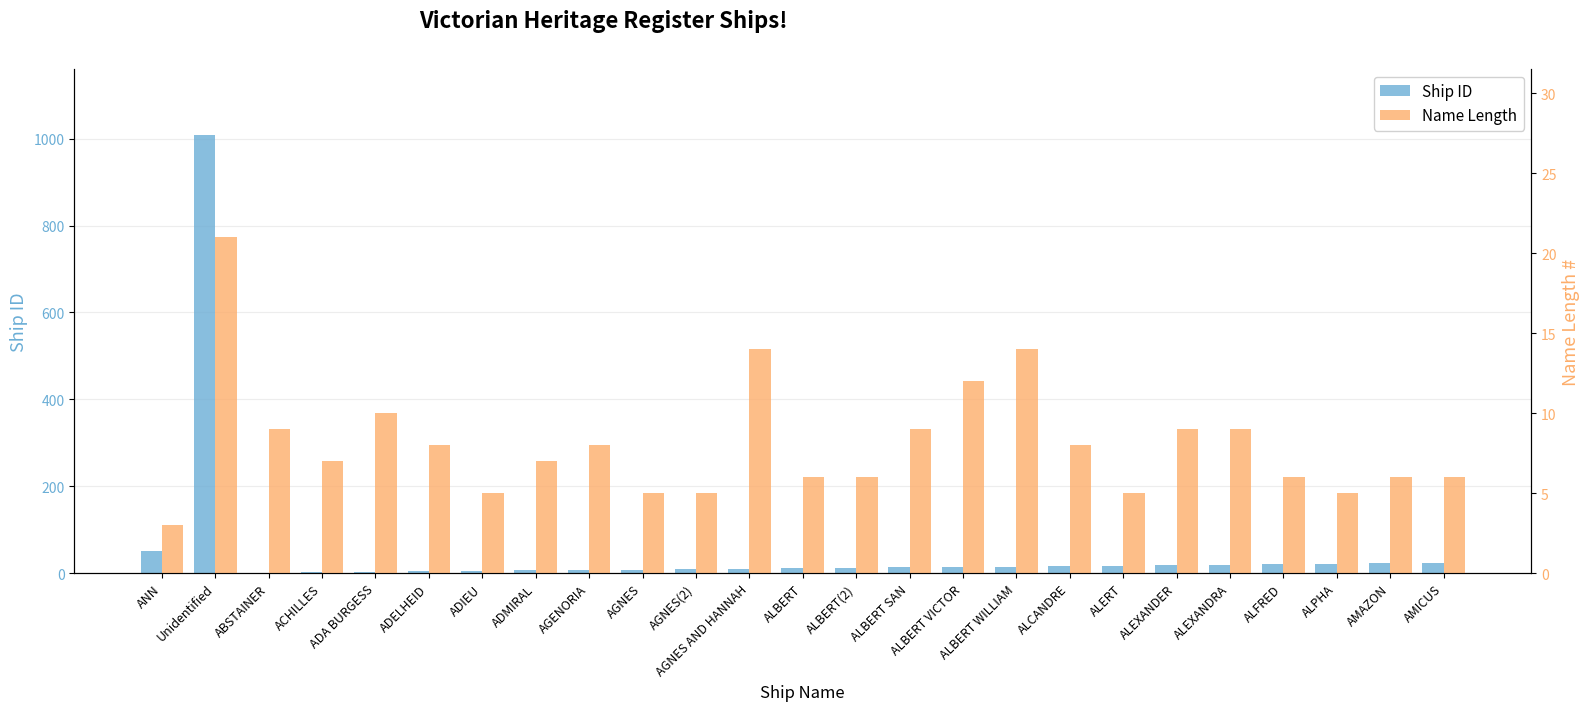

What are all the series names shown in the legend?

Ship ID, Name Length